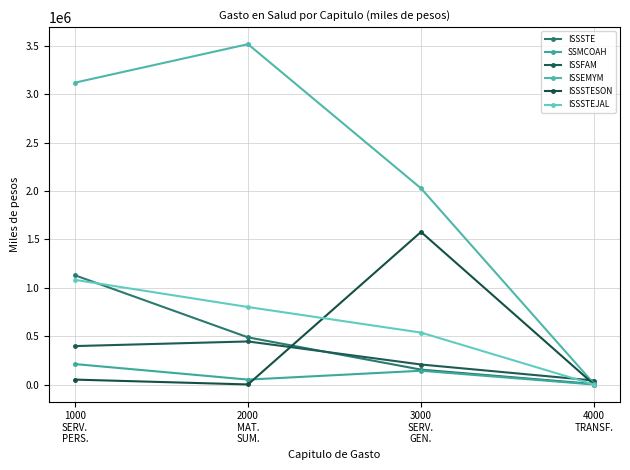

Where does the ISSSTEJAL series first go above 801065?

1000
SERV.
PERS.